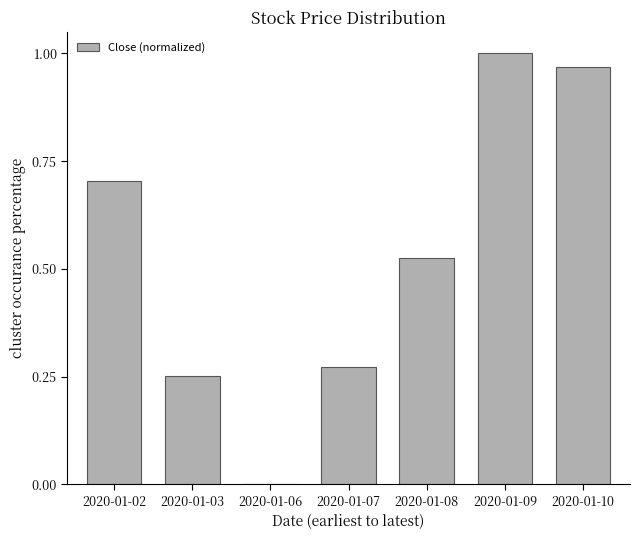

Which has a higher value, 2020-01-06 or 2020-01-03?

2020-01-03